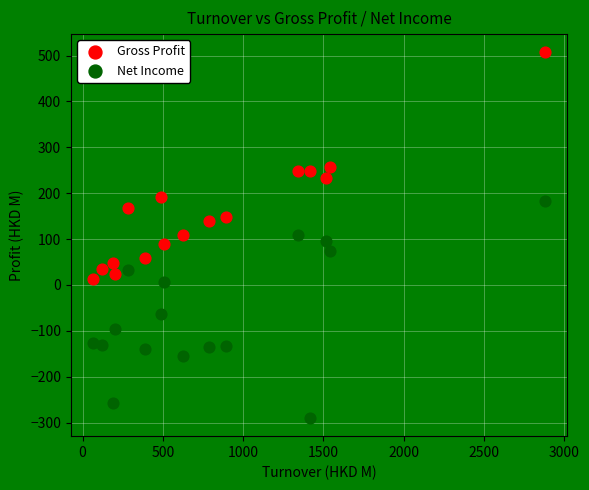

Which series contains the lowest Y value?

Net Income